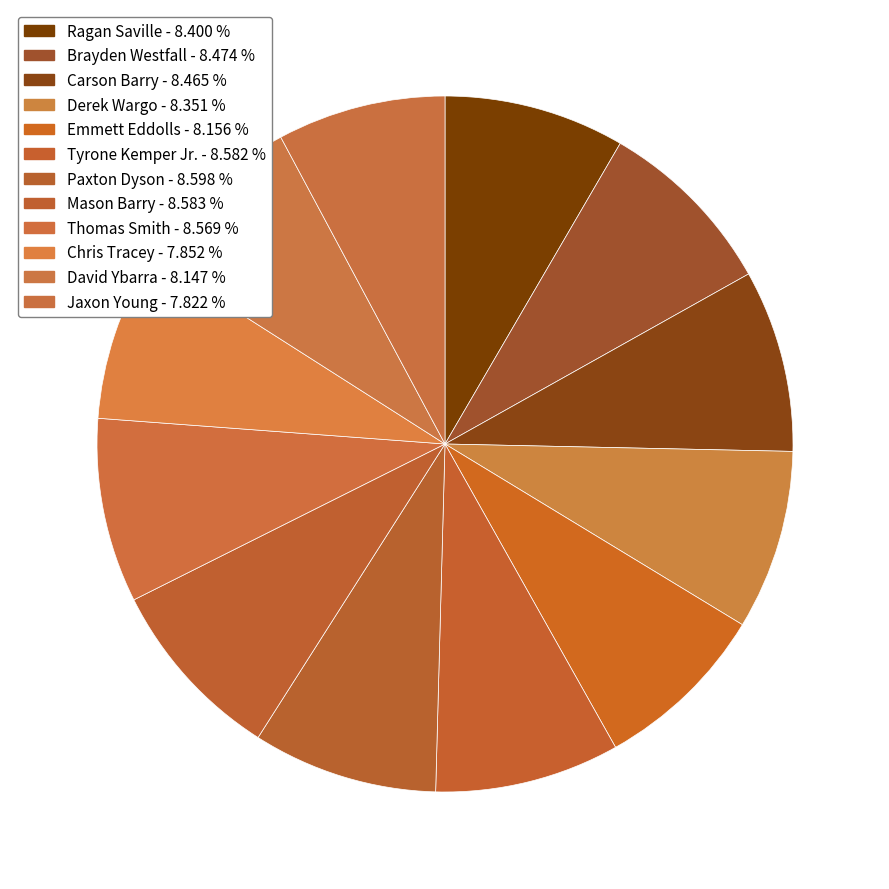

Is it true that Chris Tracey is 8% of the pie?

True